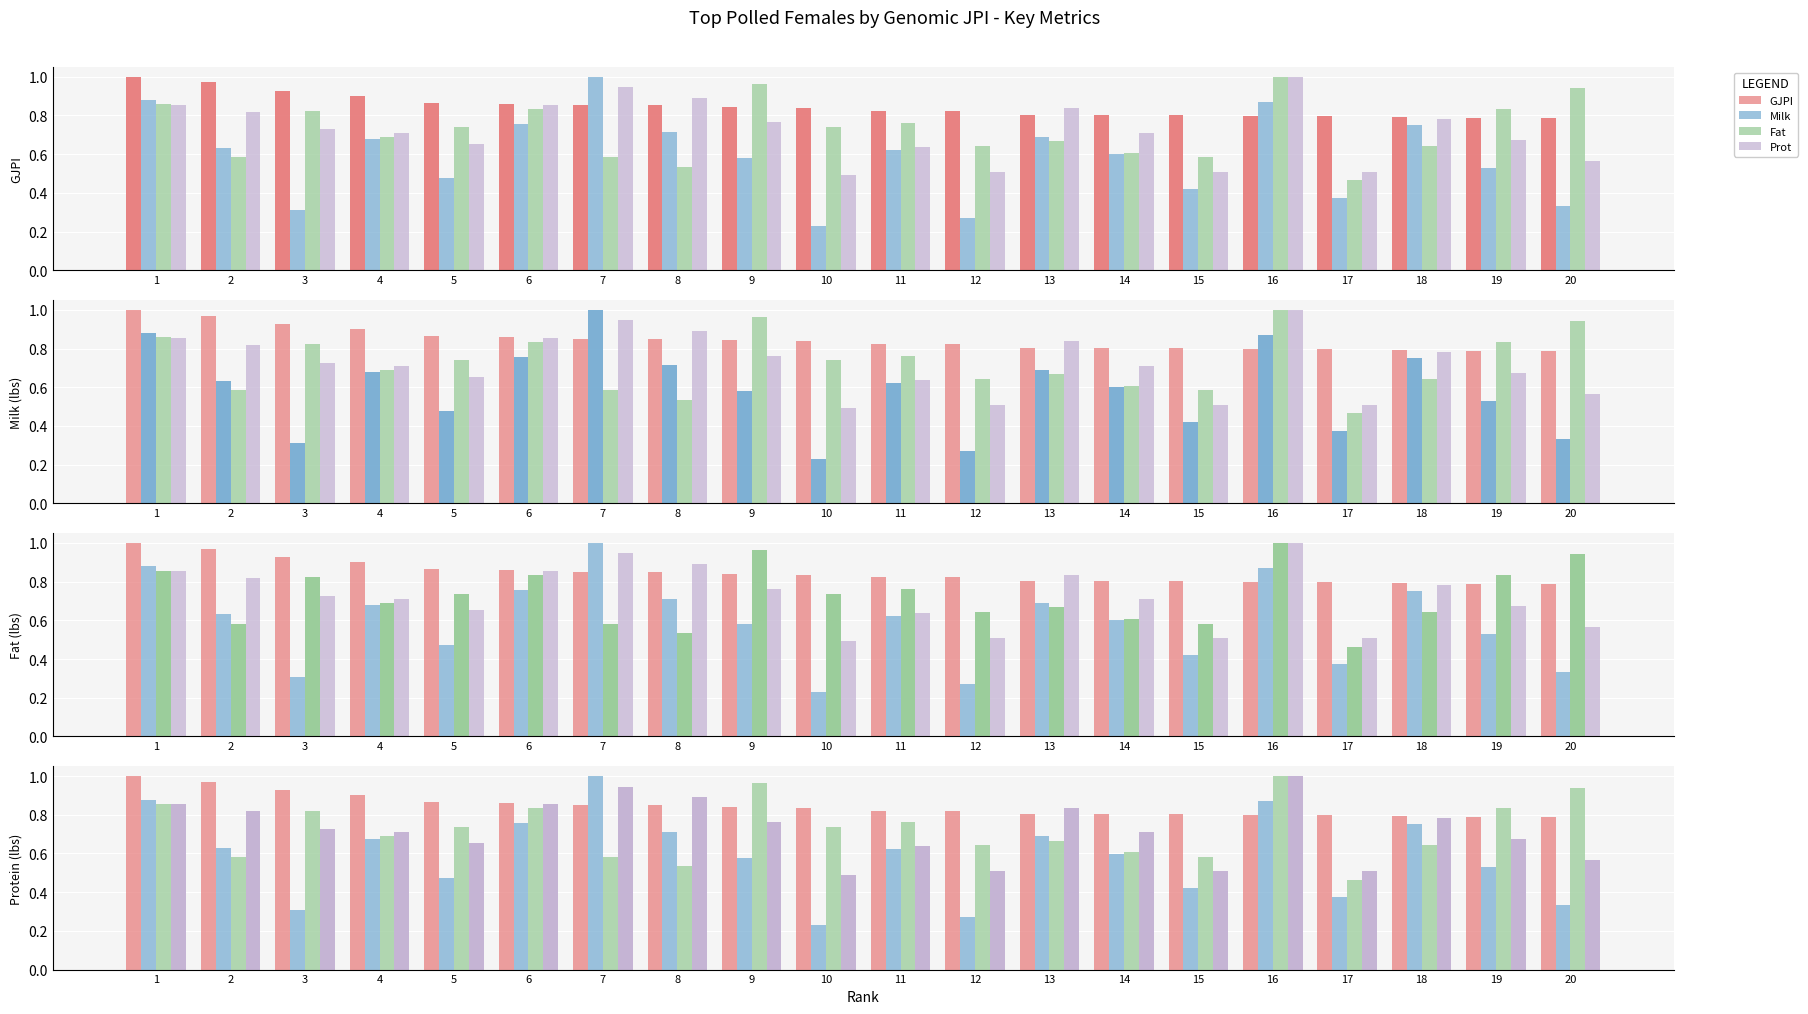

What is the average value of the Fat series?

0.7